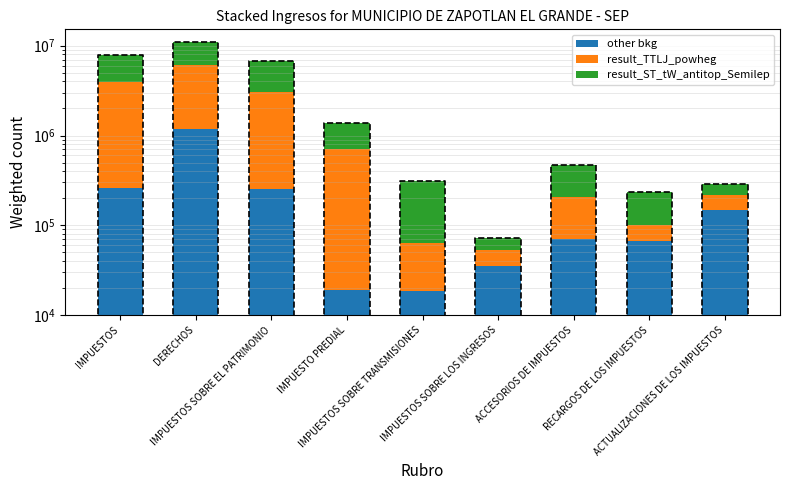

Which series has the largest total across all categories?

result_ST_tW_antitop_Semilep